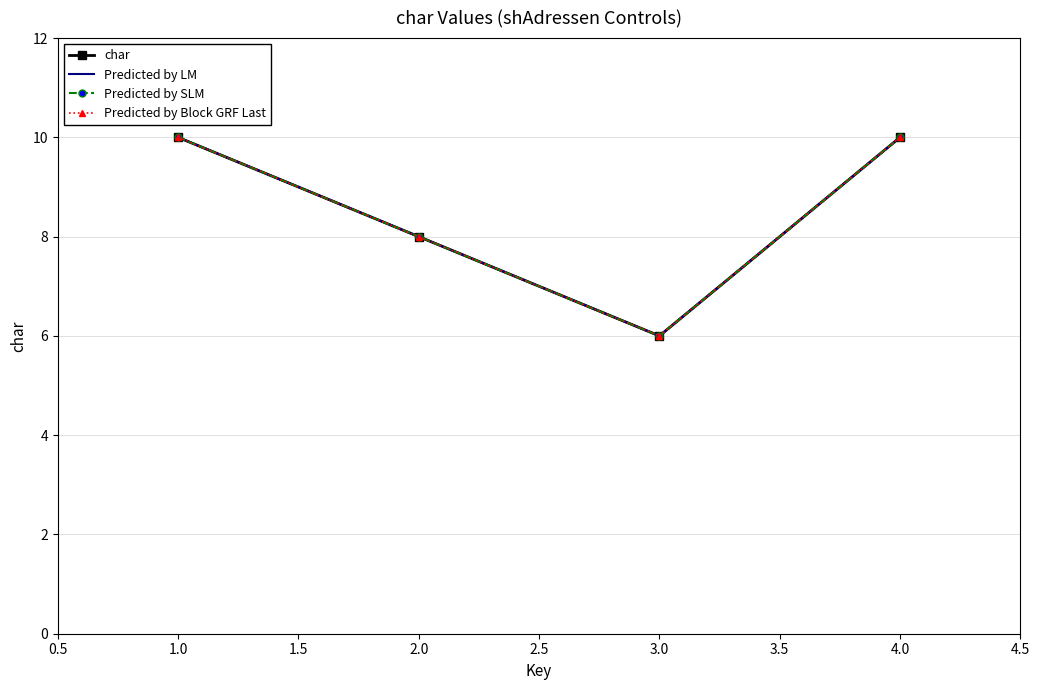

Reading left to right, extract all data points from this chart.

char: 10	8	6	10
Predicted by LM: 10	8	6	10
Predicted by SLM: 10	8	6	10
Predicted by Block GRF Last: 10	8	6	10